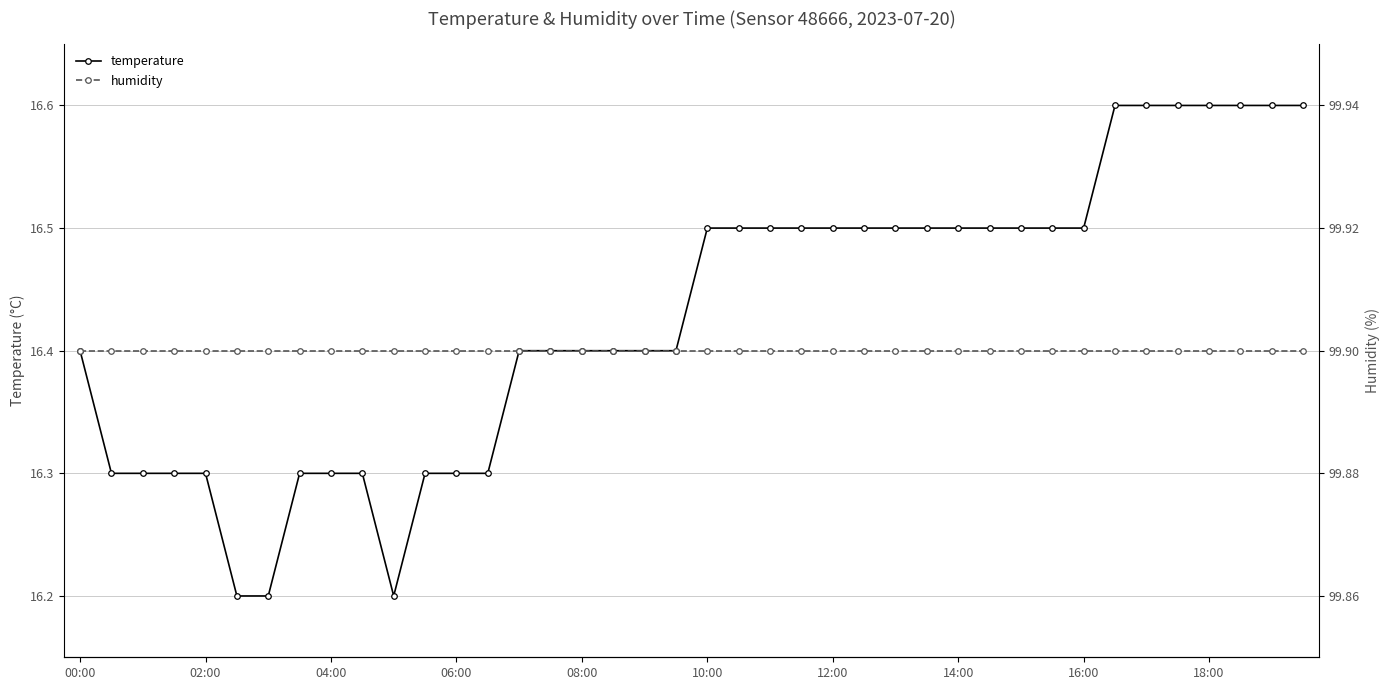

At which category is the sum across all series the highest?

33